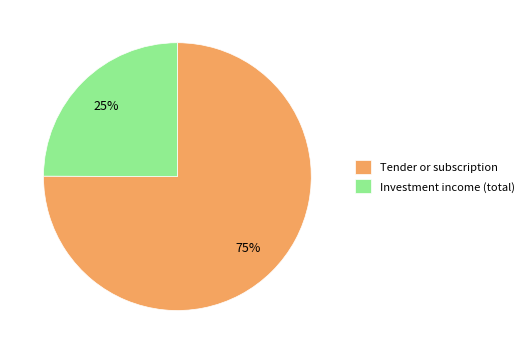

Do Investment income (total) and Tender or subscription together represent more than half of the pie?

Yes